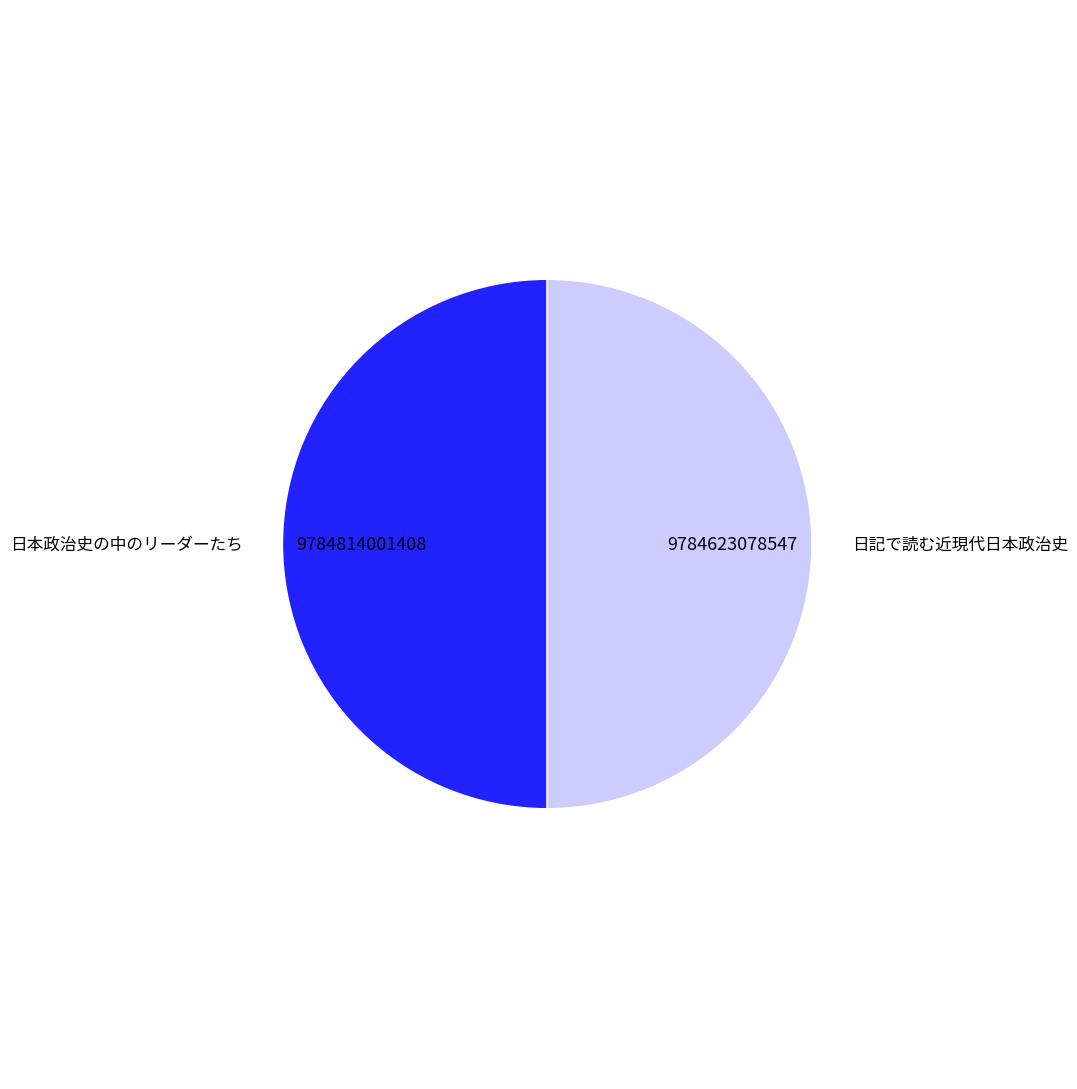

How many segments does this pie chart have?

2